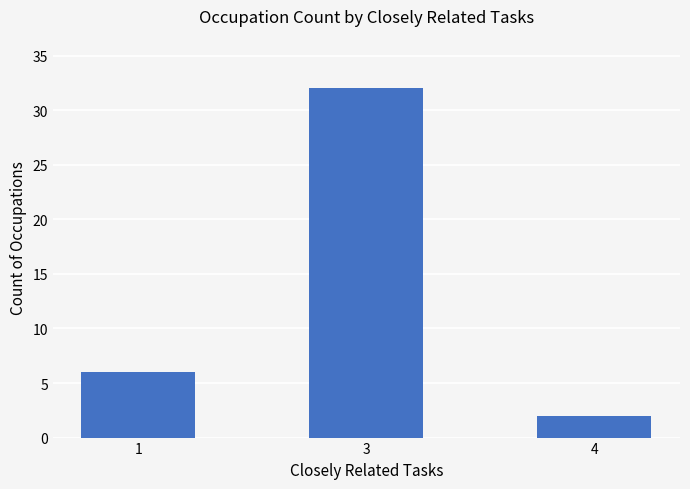

Reading right to left, transcribe all the data shown in this chart.

4=2	3=32	1=6